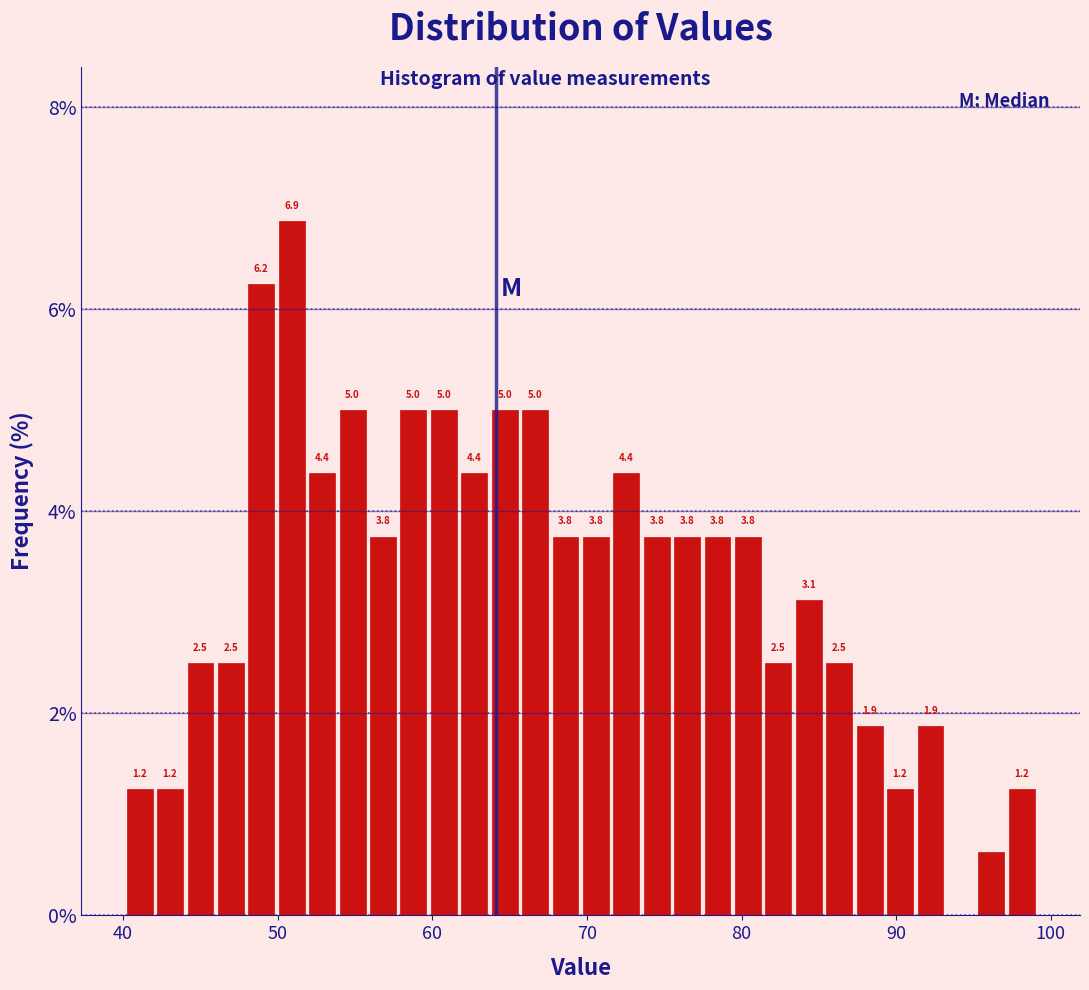

Around what value on the x-axis is the tallest bar? Give the approximate position of its centre, as read against the axis.

51